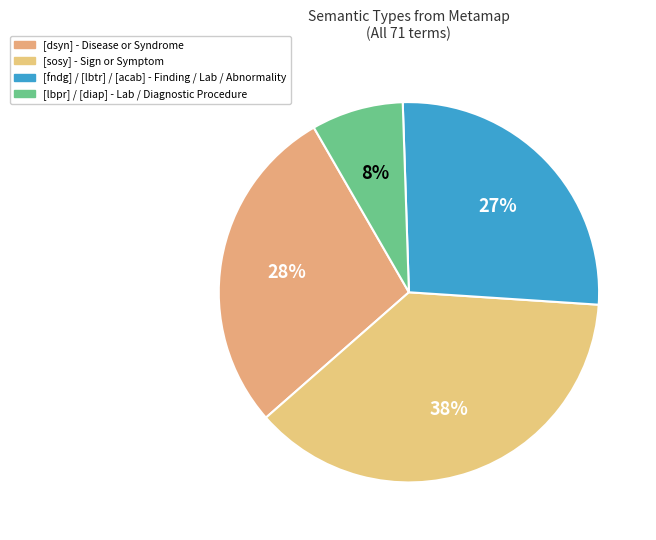

Count the number of slices in the pie.

4